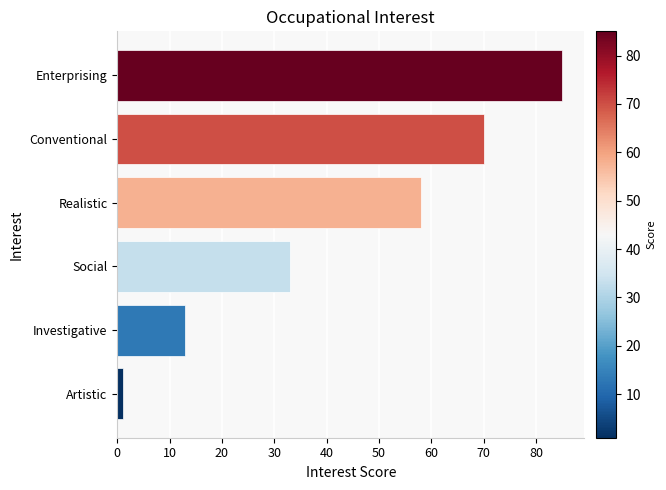

How many series are shown in this chart?

1